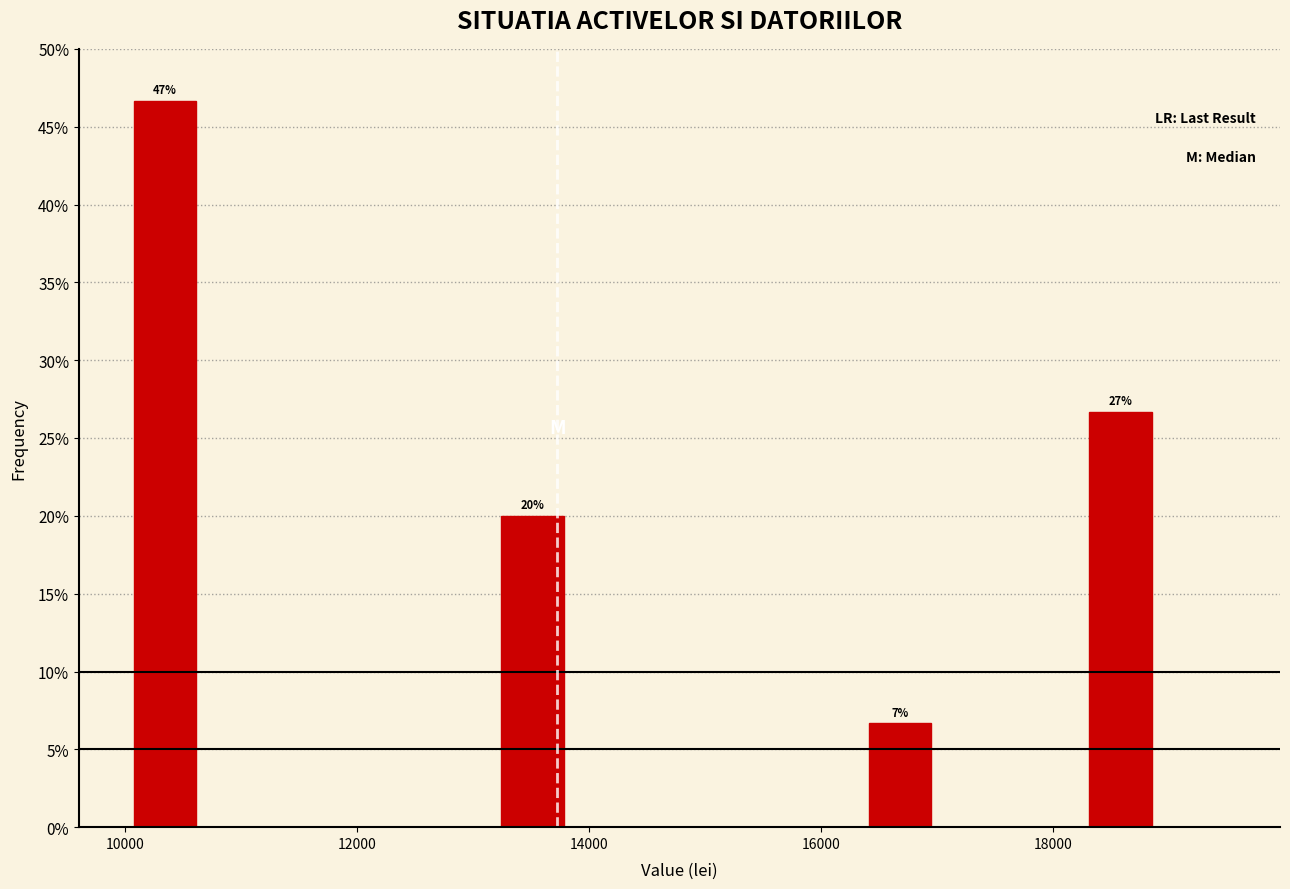

Read against the x-axis, roughly where is the centre of the tallest bar?

10400